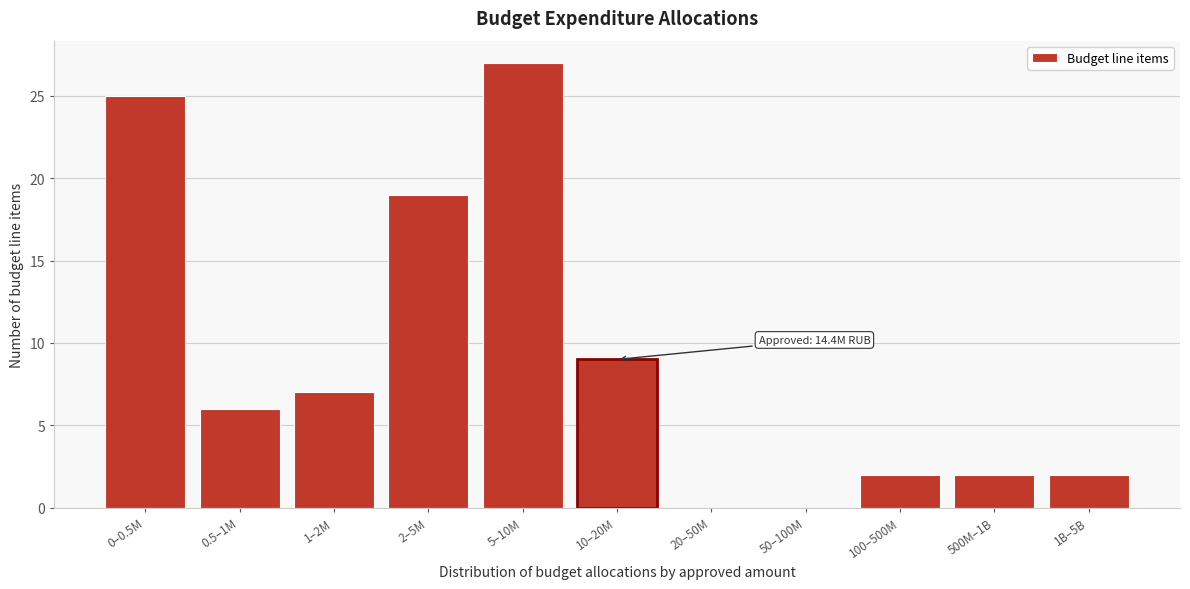

Reading right to left, list all the values displayed in this chart.

1B–5B=2	500M–1B=2	100–500M=2	50–100M=0	20–50M=0	10–20M=9	5–10M=27	2–5M=19	1–2M=7	0.5–1M=6	0–0.5M=25